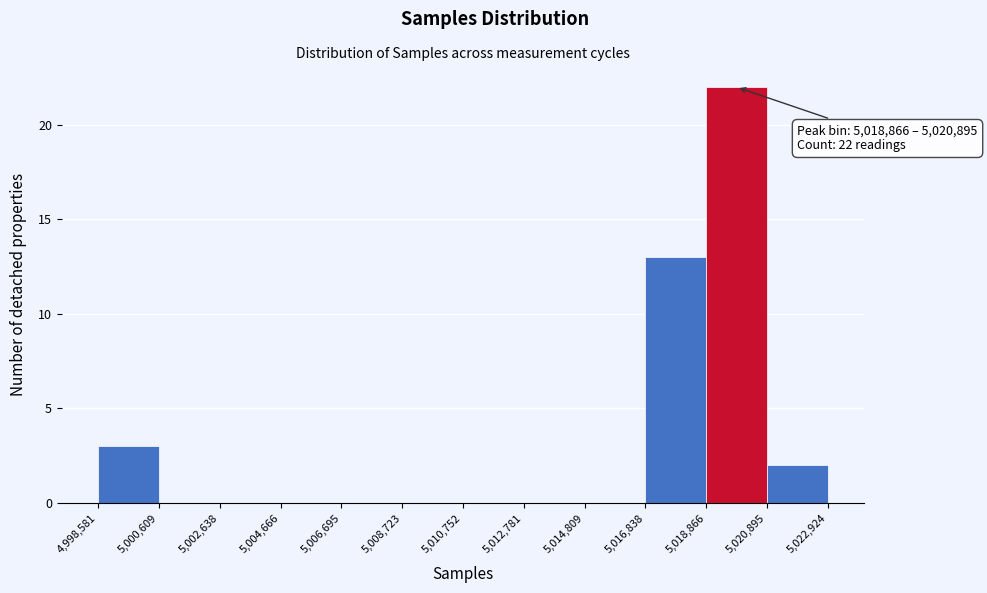

Which range on the x-axis has the tallest bar?

5,018,866 to 5,020,895